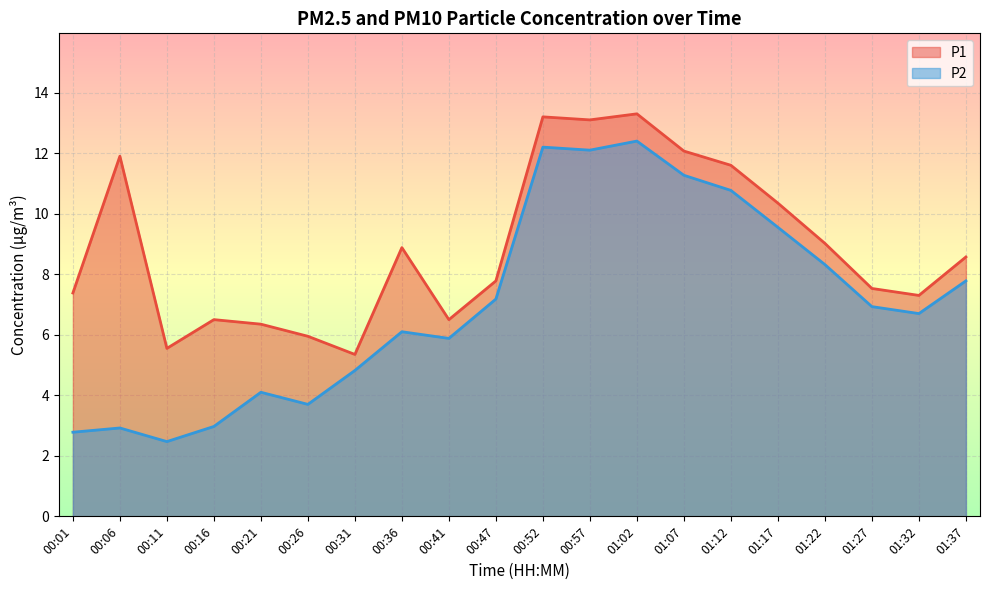

At which category does P2 reach its first local valley?

00:11